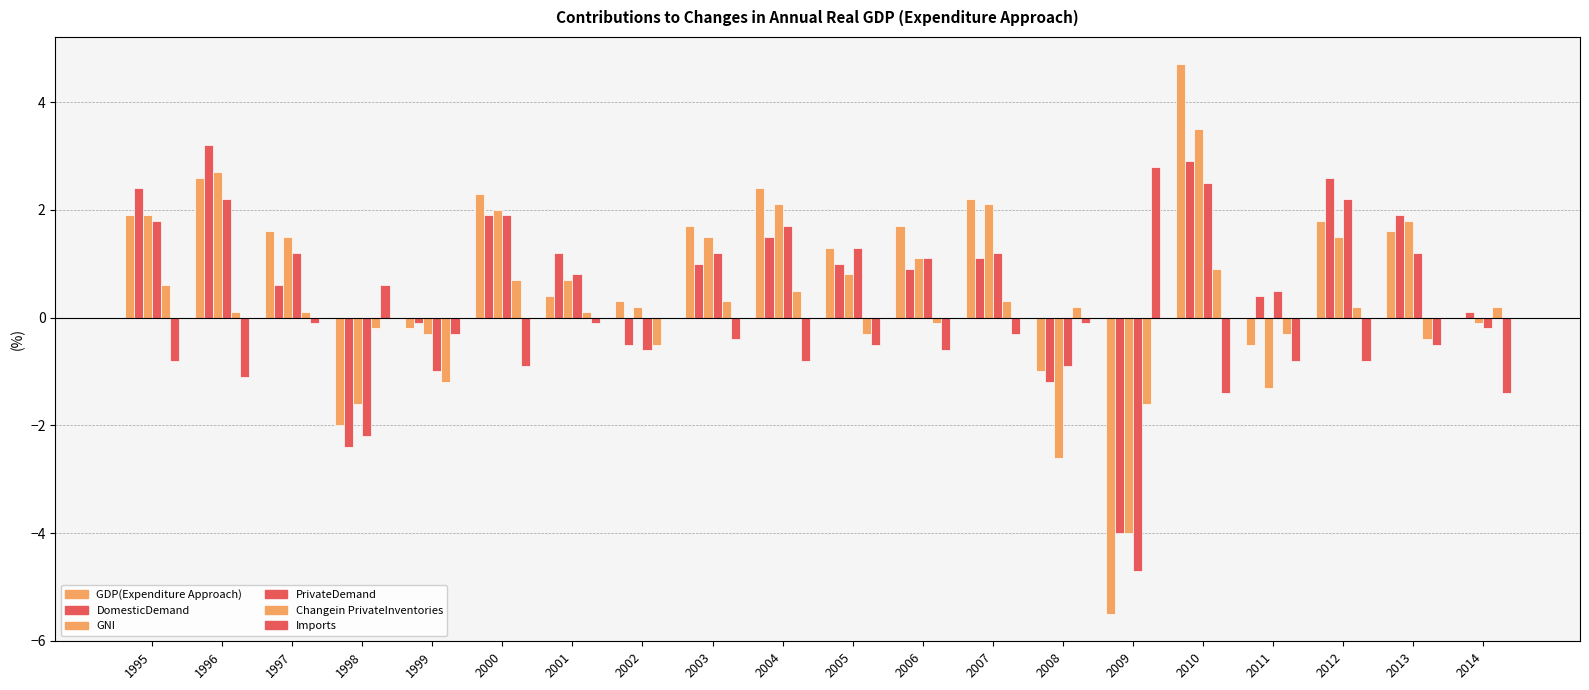

List the labels in order of Changein PrivateInventories value, smallest first.

2009, 1999, 2002, 2013, 2005, 2011, 1998, 2006, 1996, 1997, 2001, 2008, 2012, 2014, 2003, 2007, 2004, 1995, 2000, 2010